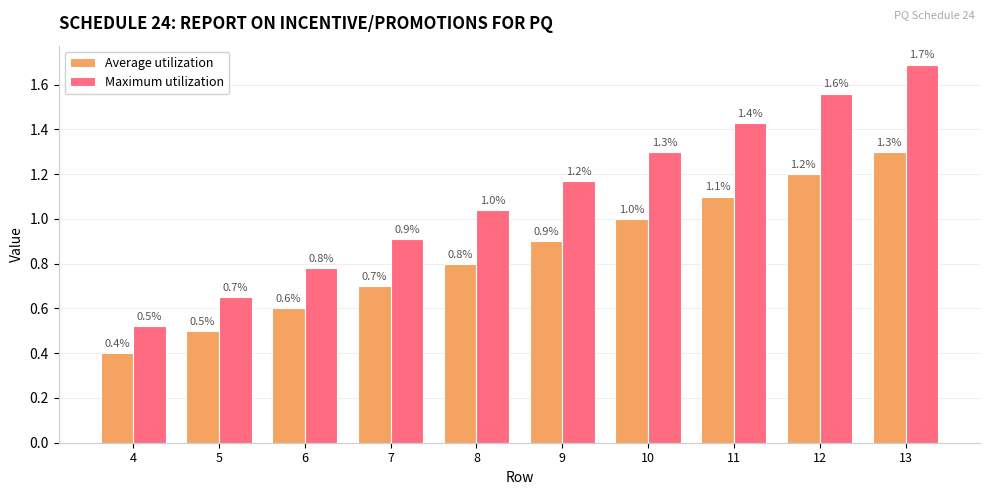

Rank the series by their maximum value, from lowest to highest.

Average utilization, Maximum utilization